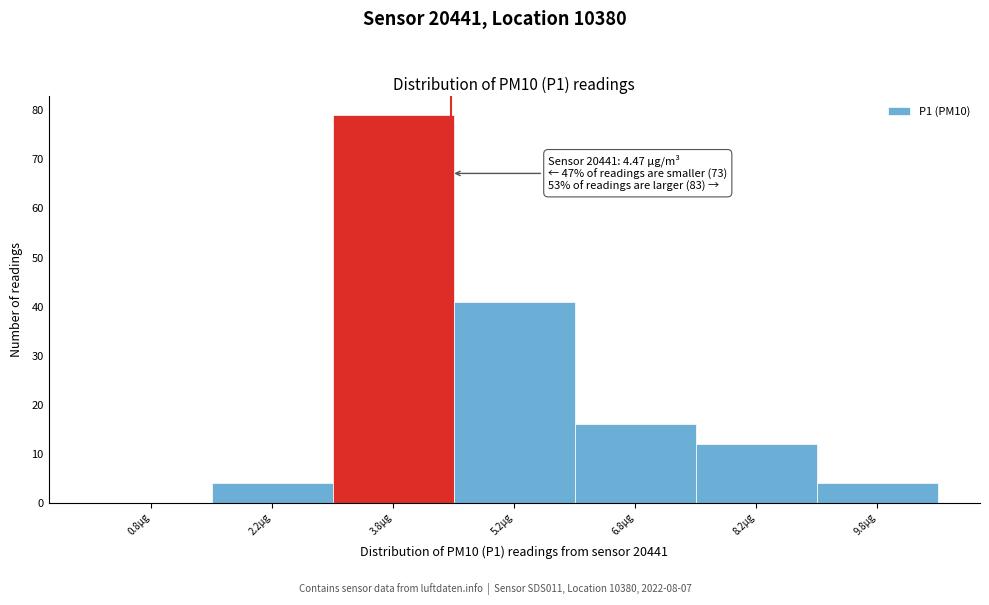

Over which range of the x-axis is the bar tallest?

3.0 to 4.5